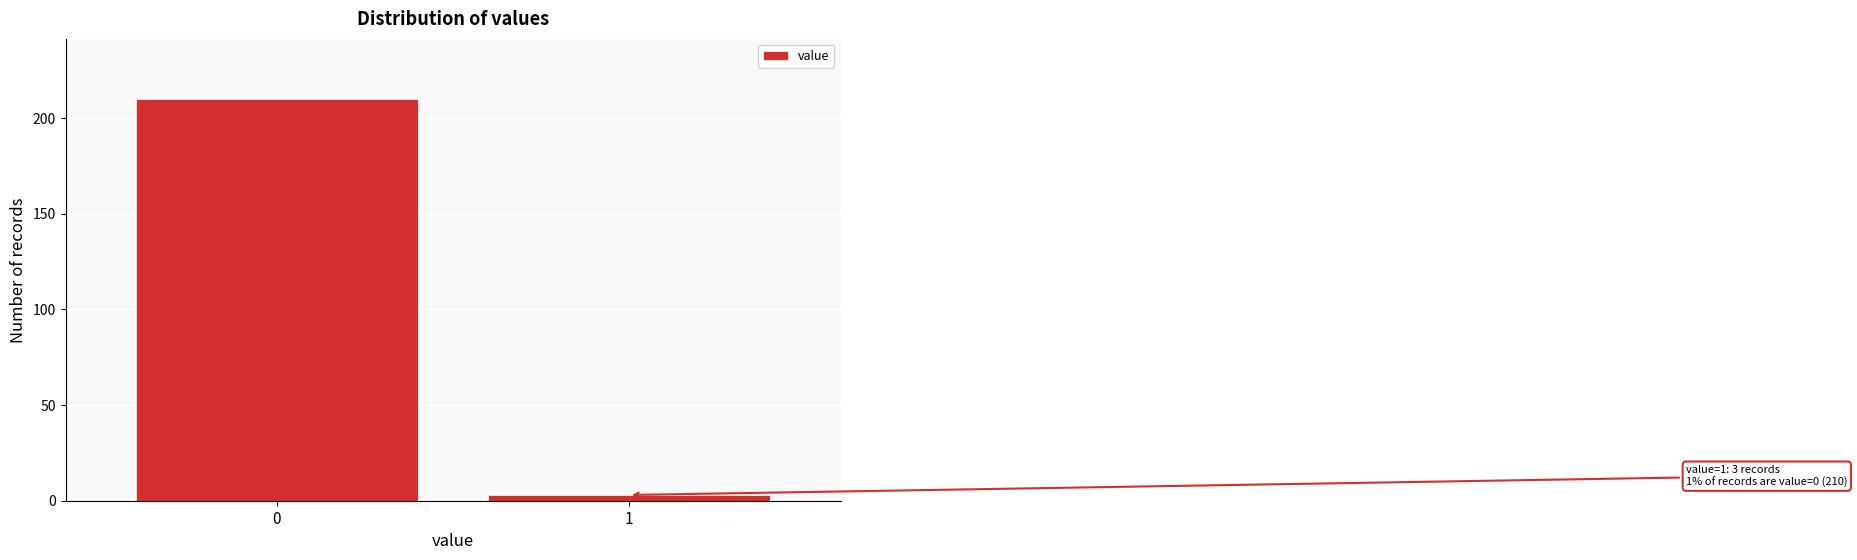

Reading left to right, list all the values displayed in this chart.

0=210	1=3